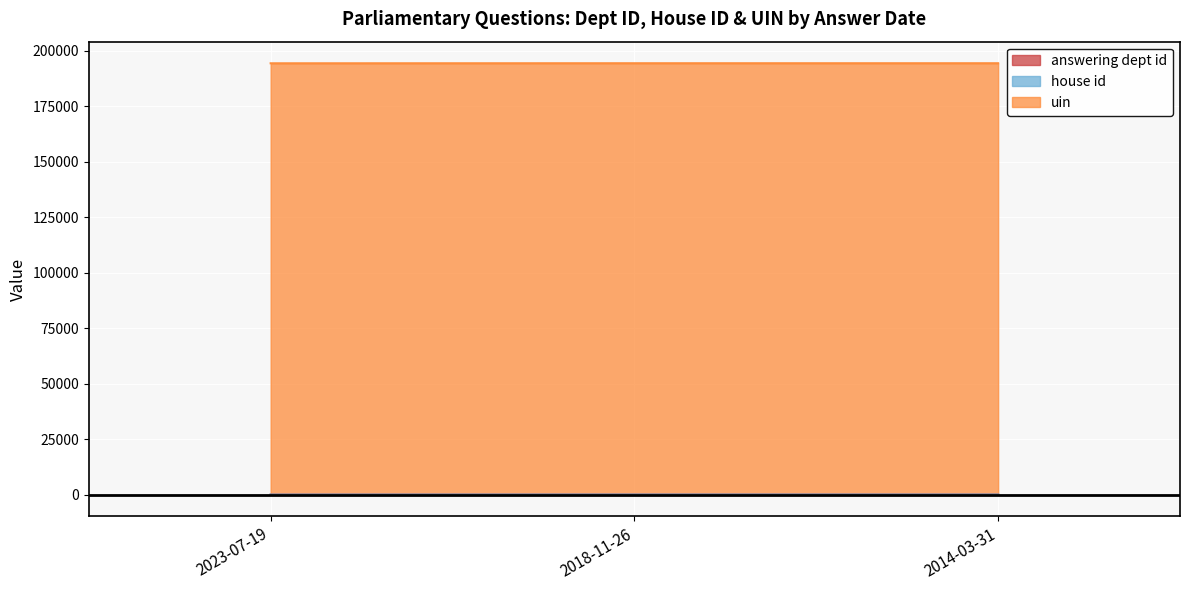

Does the chart display data point markers on the line(s)?

No